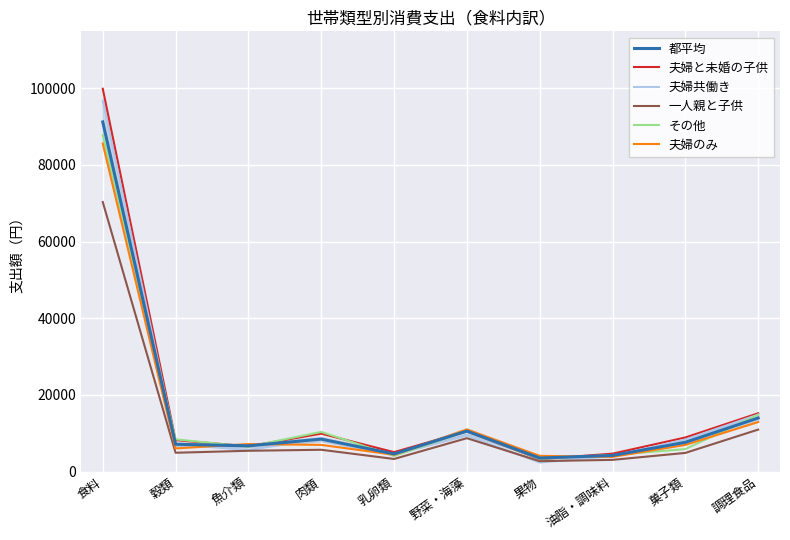

What position from the right is 菓子類?

2